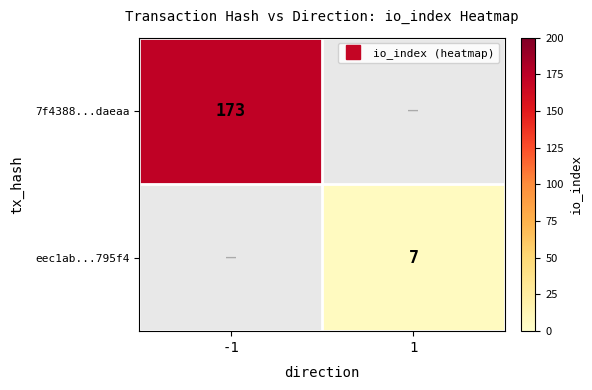

List the series in order of their overall mean, lowest first.

7f4388...daeaa, eec1ab...795f4